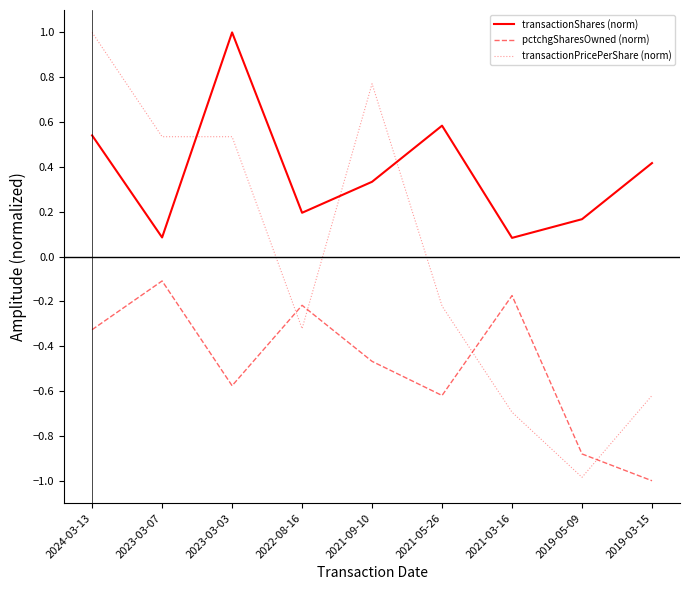

Which category has the lowest value in the pctchgSharesOwned (norm) series?

2019-03-15